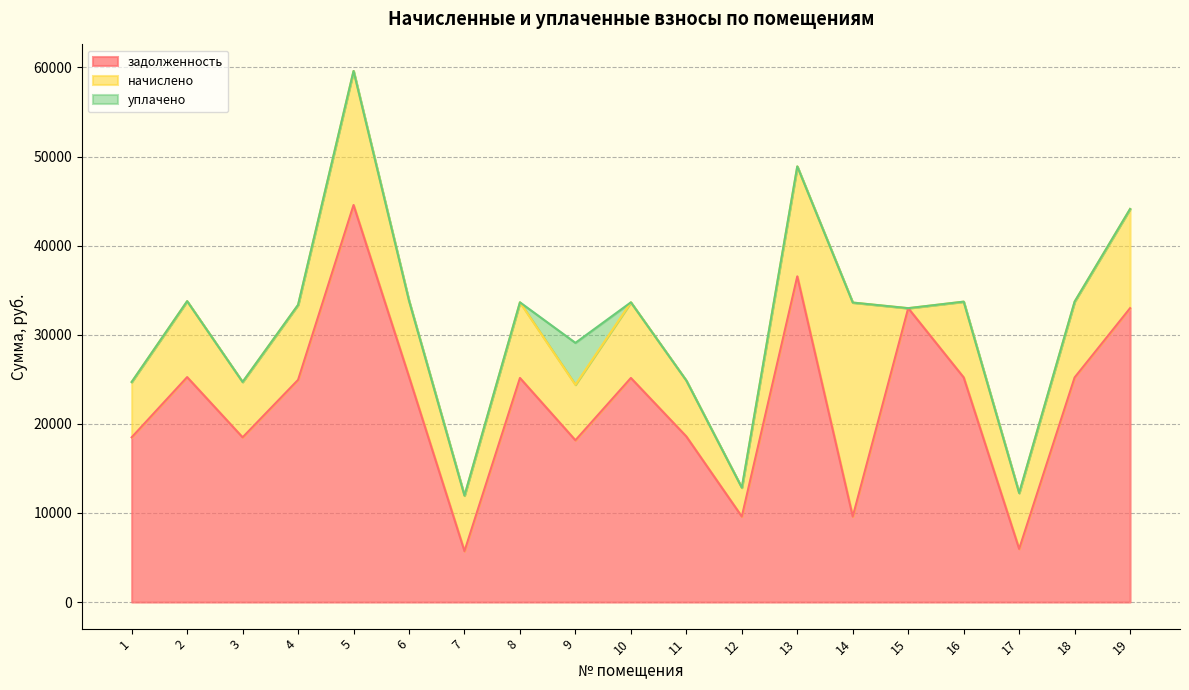

How many lines are shown in the chart?

3